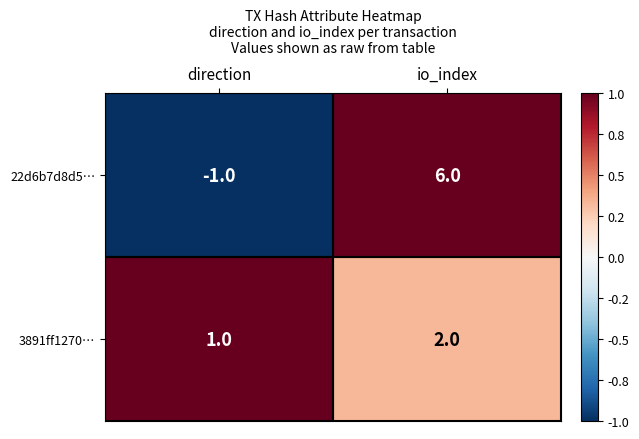

At which category is the sum across all series the highest?

io_index